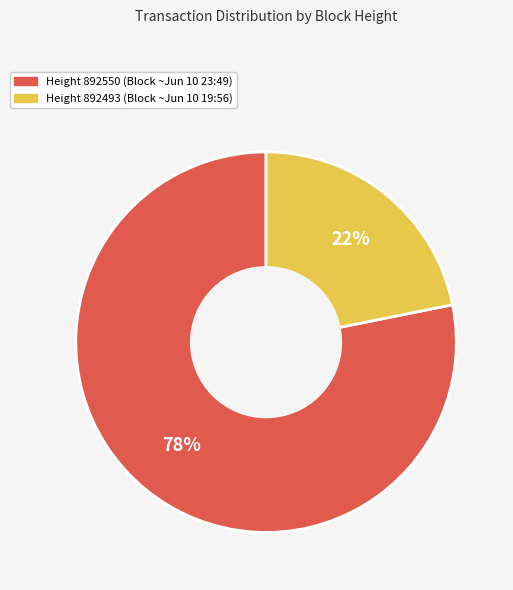

Does any single category account for the majority?

Yes